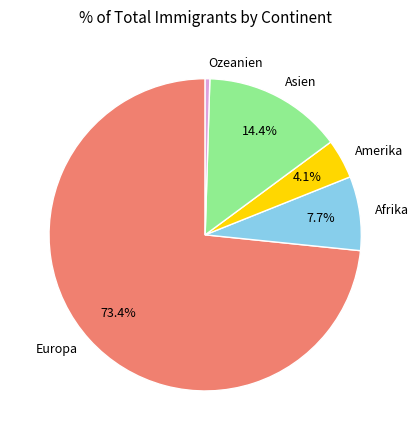

Which category has the biggest portion of the pie?

Europa